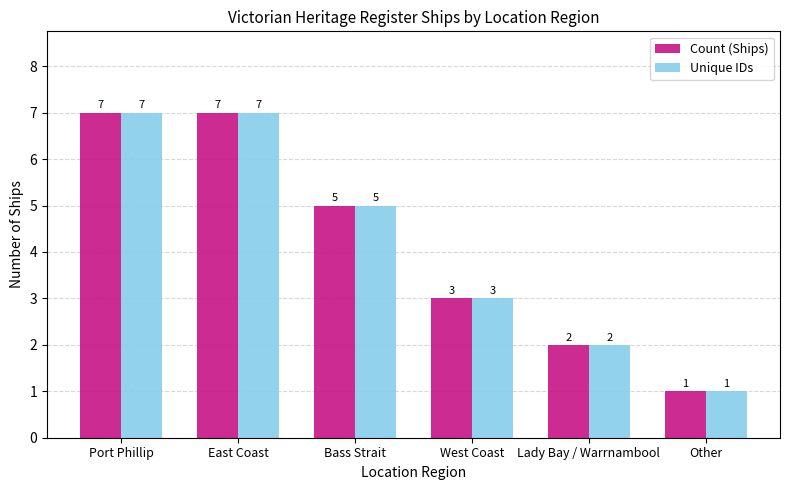

The Count (Ships) series shows 2 at Lady Bay / Warrnambool. True or false?

True